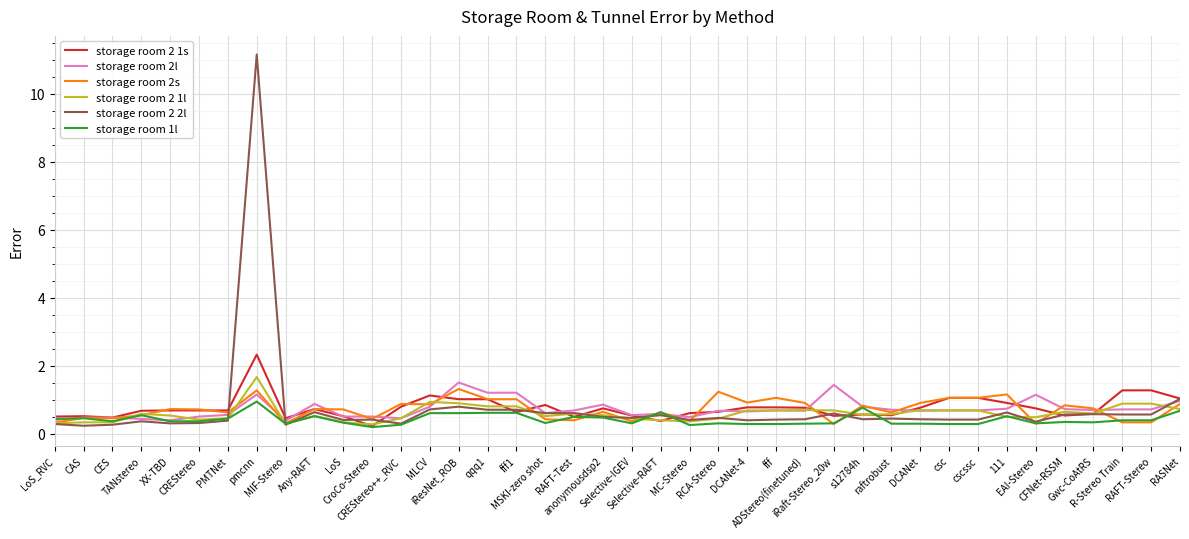

Which series has the largest range (max minus min)?

storage room 2 2l